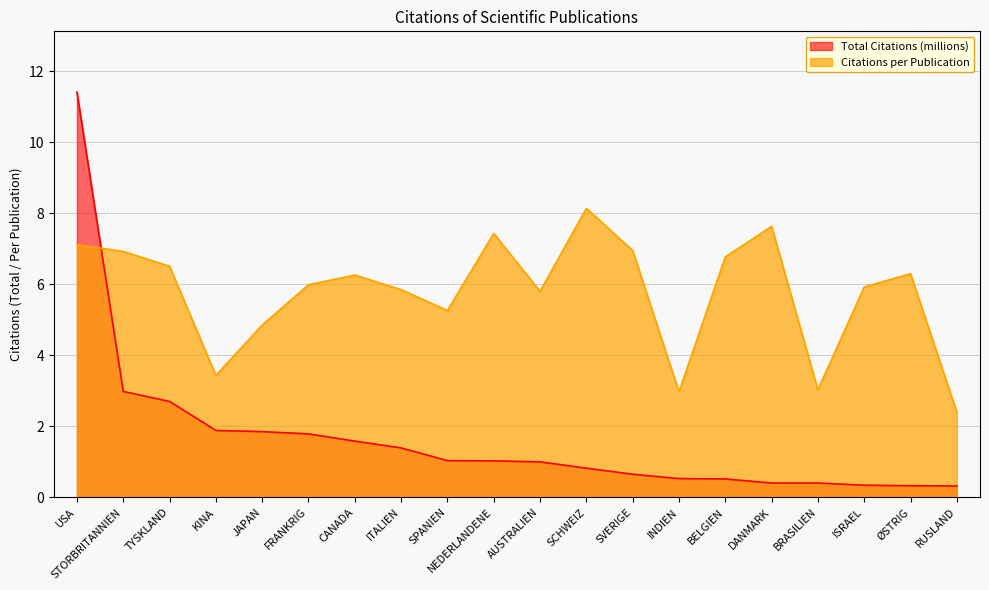

Which series has the largest total across all categories?

Citations per Publication